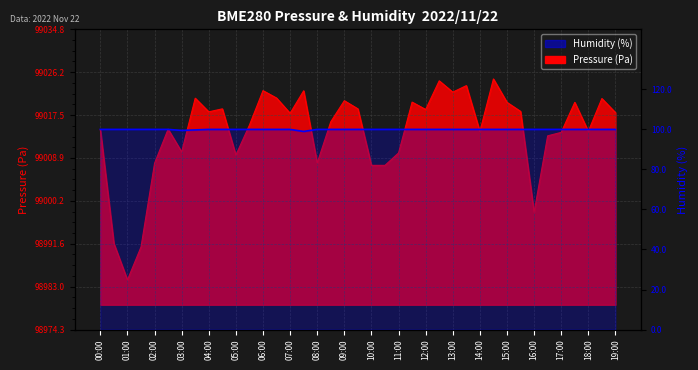

Is it true that the value at 37 is 100.0?

True